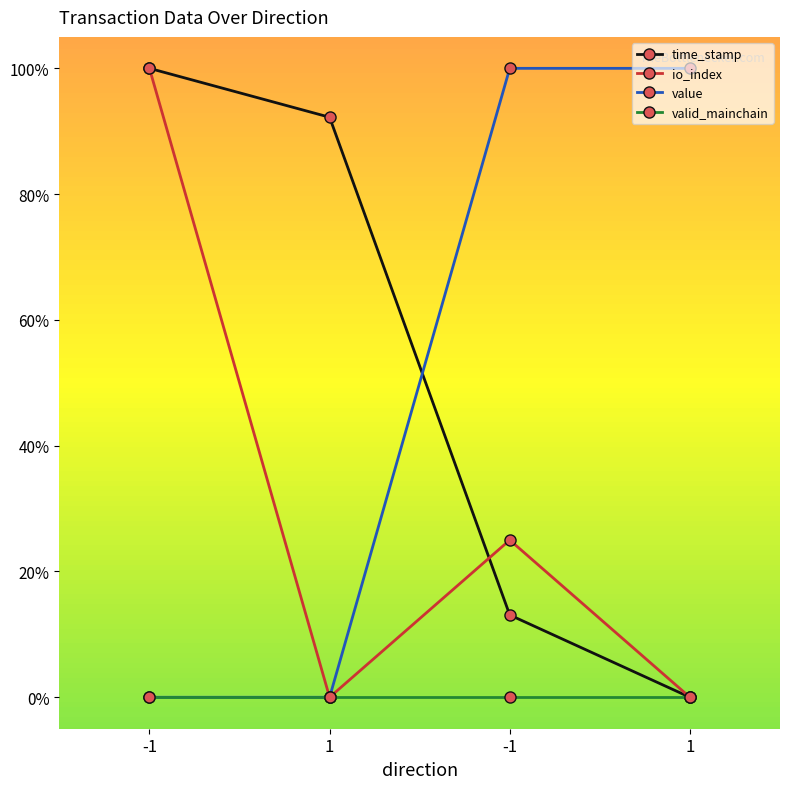

Does the chart have visible grid lines?

No